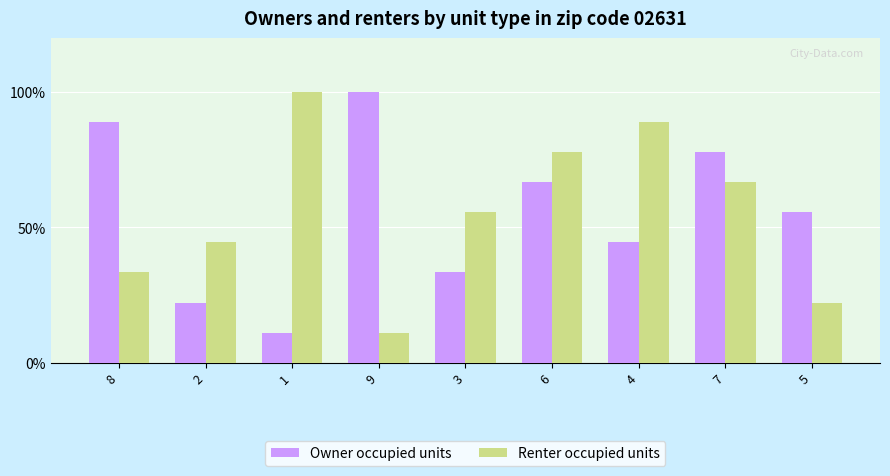

Is the value of Owner occupied units at 1 greater than the value of Renter occupied units at 8?

No